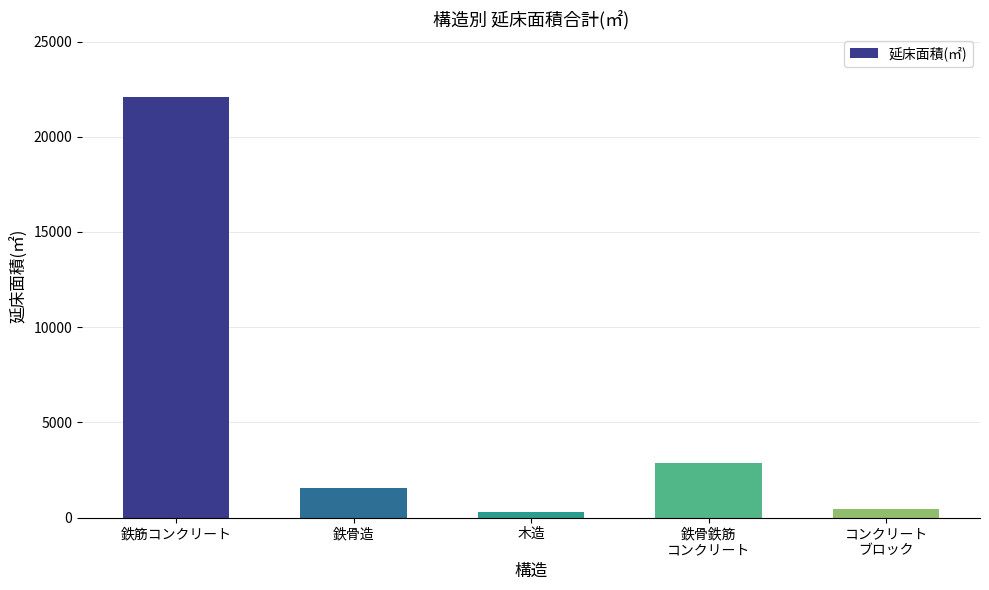

What position from the left is 木造?

3